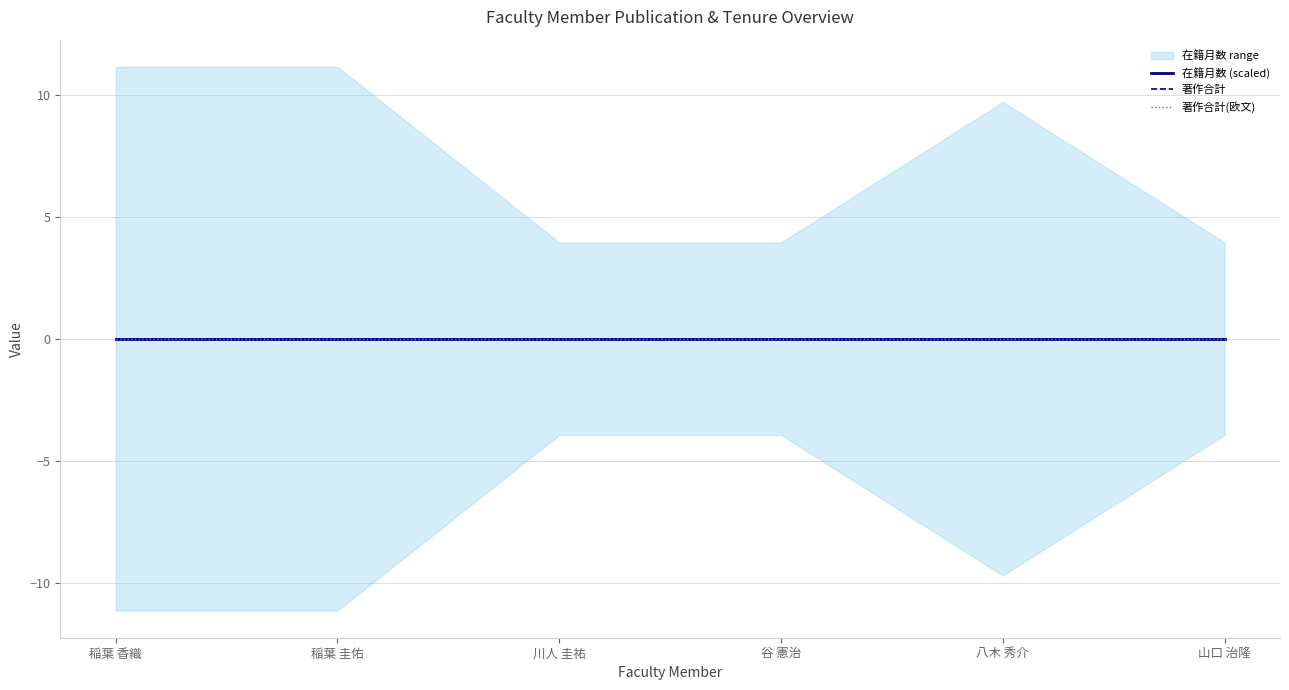

Where is 在籍月数 nearest to the value 42?

八木 秀介